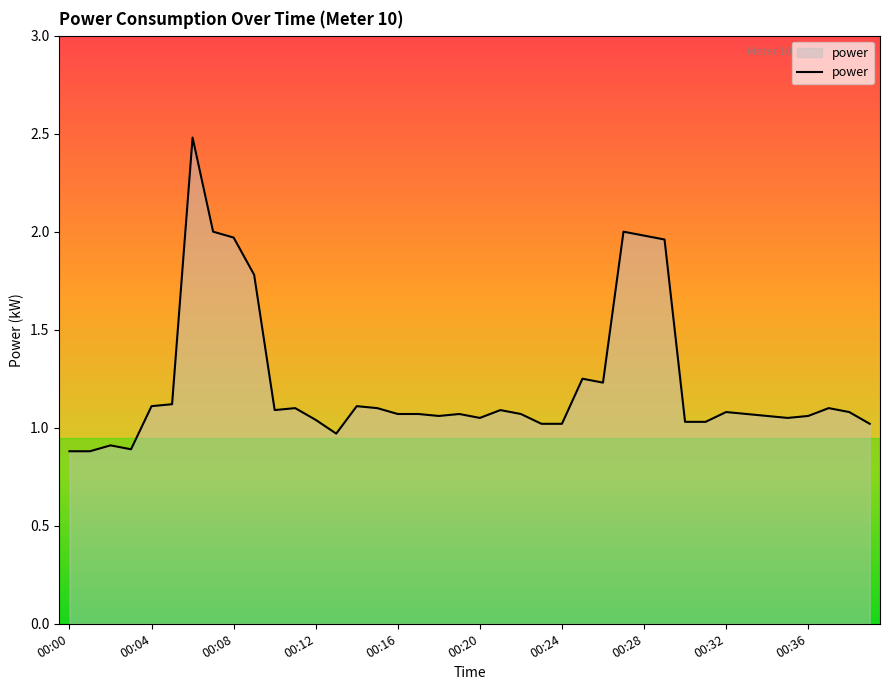

What is the minimum value shown in the chart?

0.9